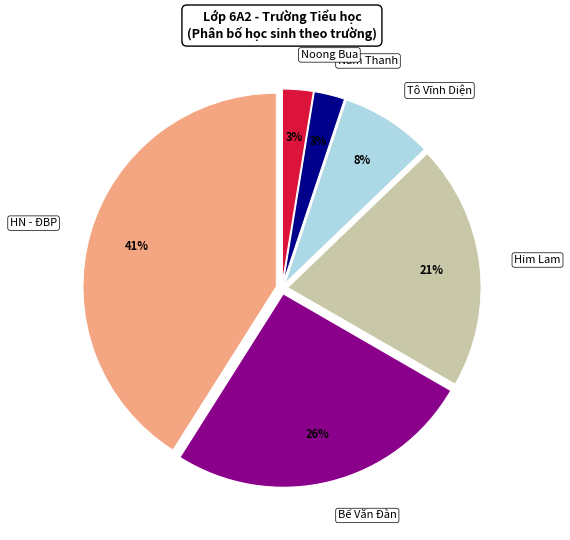

What is the largest slice in the pie chart?

HN - ĐBP